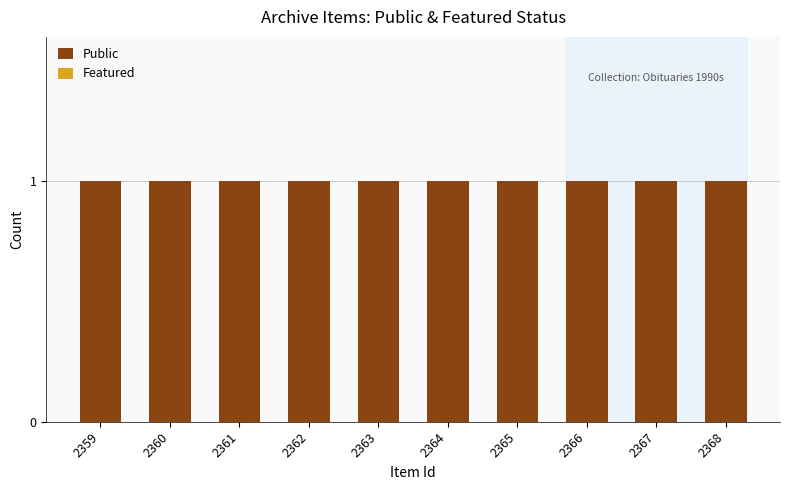

What are all the series names shown in the legend?

Public, Featured